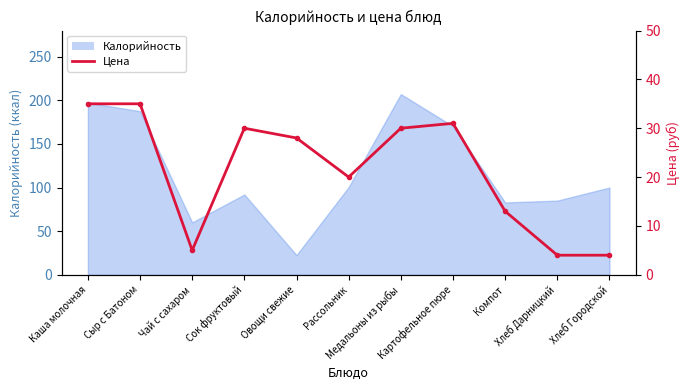

True or false: there are more than 0 points higher than both neighbors.

True